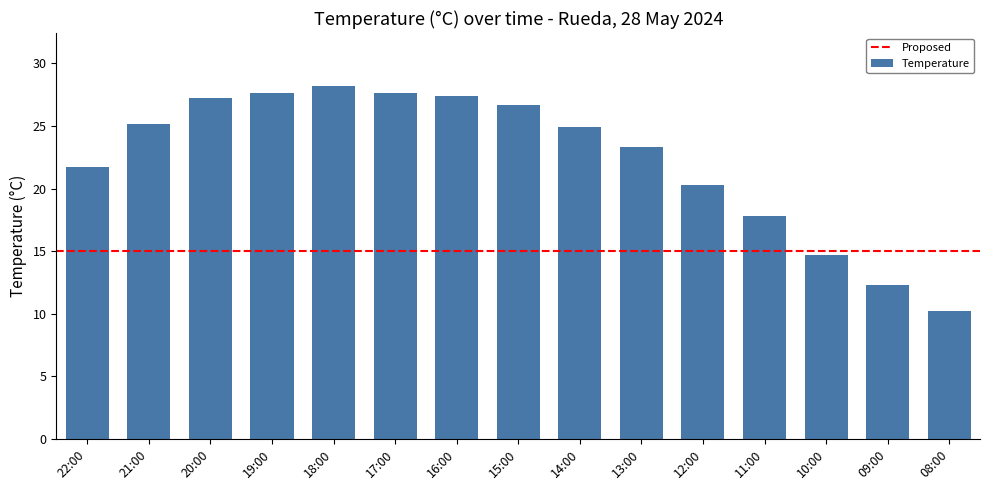

Reading left to right, list all the values displayed in this chart.

21.7	25.2	27.2	27.6	28.2	27.6	27.4	26.7	24.9	23.3	20.3	17.8	14.7	12.3	10.2